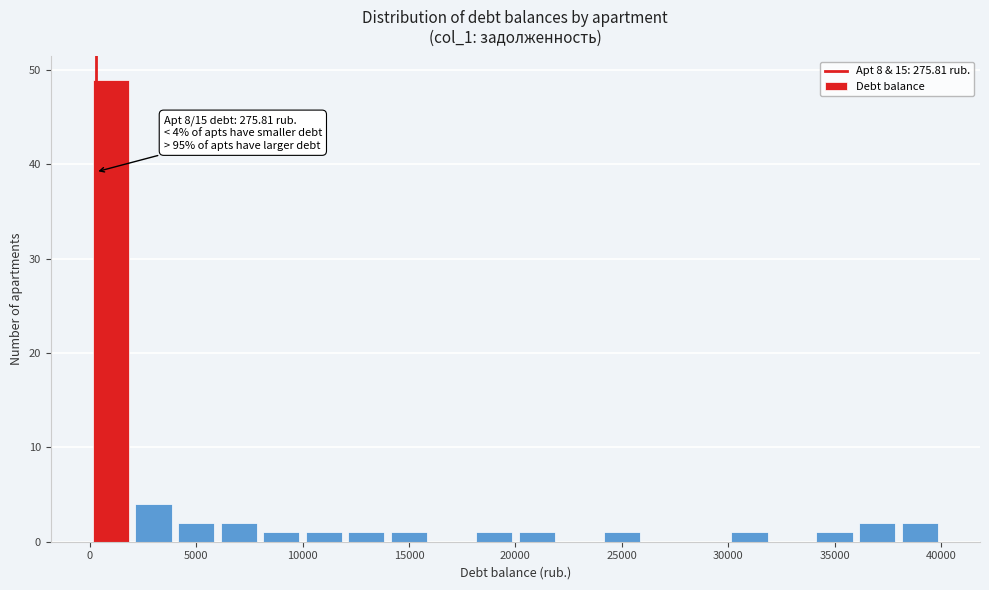

Over which range of the x-axis is the bar tallest?

0 to 2000